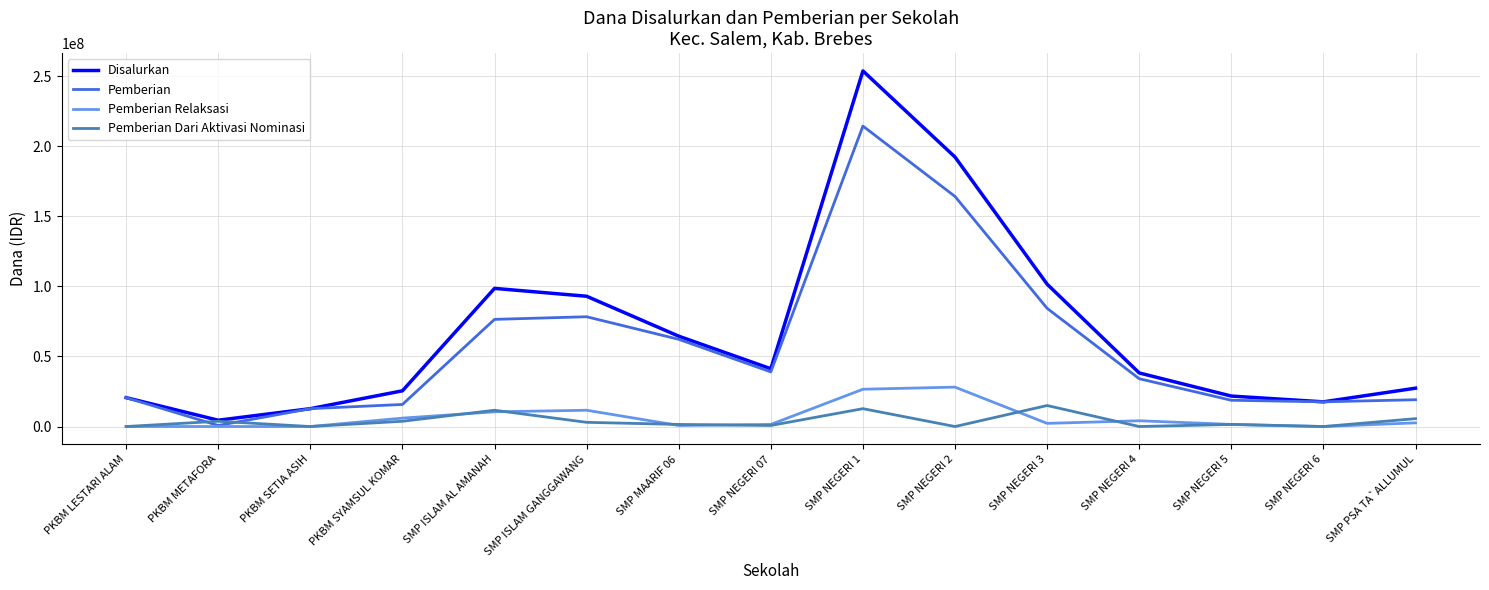

What is the sum of all Pemberian Relaksasi values?

95625000